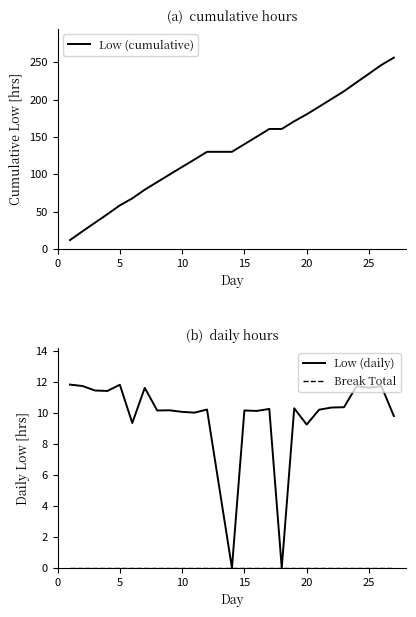

True or false: Low (daily) and Low (cumulative) intersect in this chart.

False